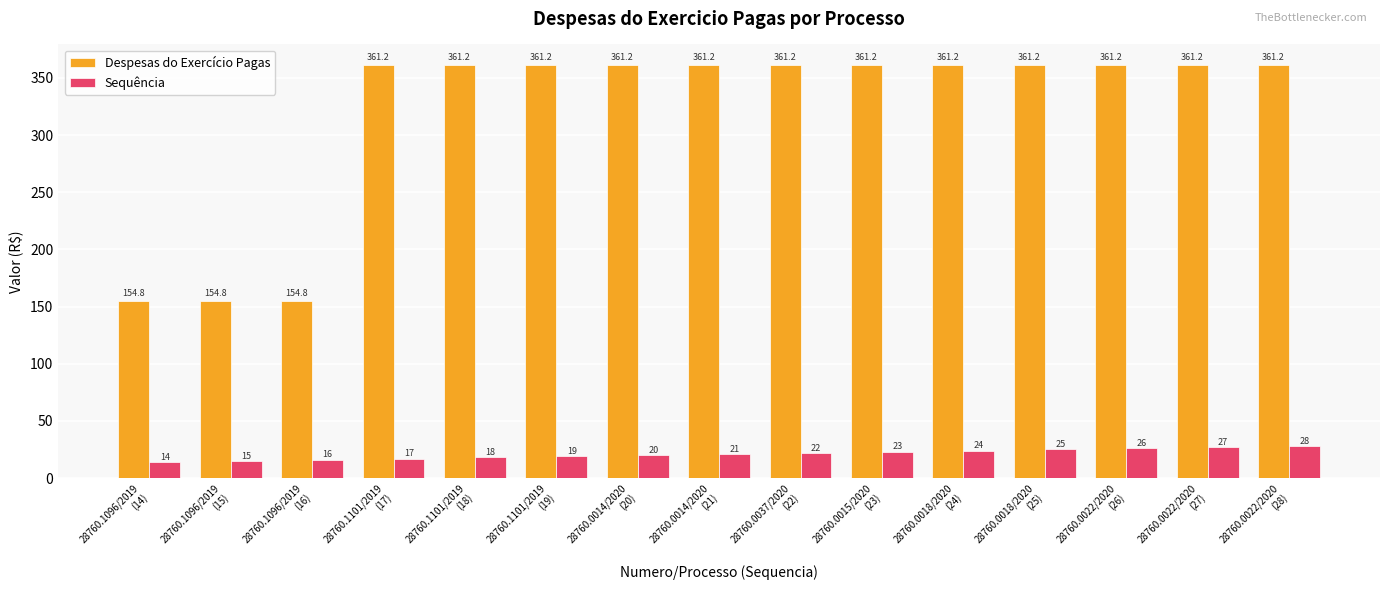

How many data points in Sequência are less than 21?

7